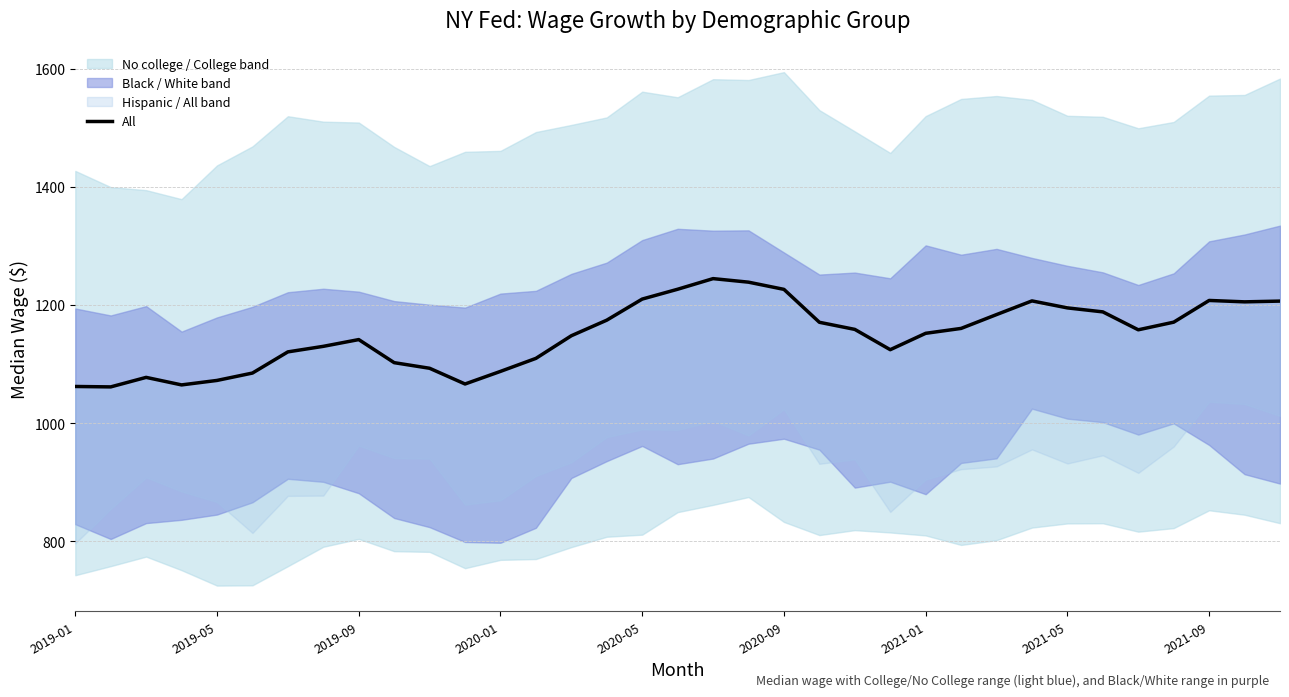

How many lines are shown in the chart?

1